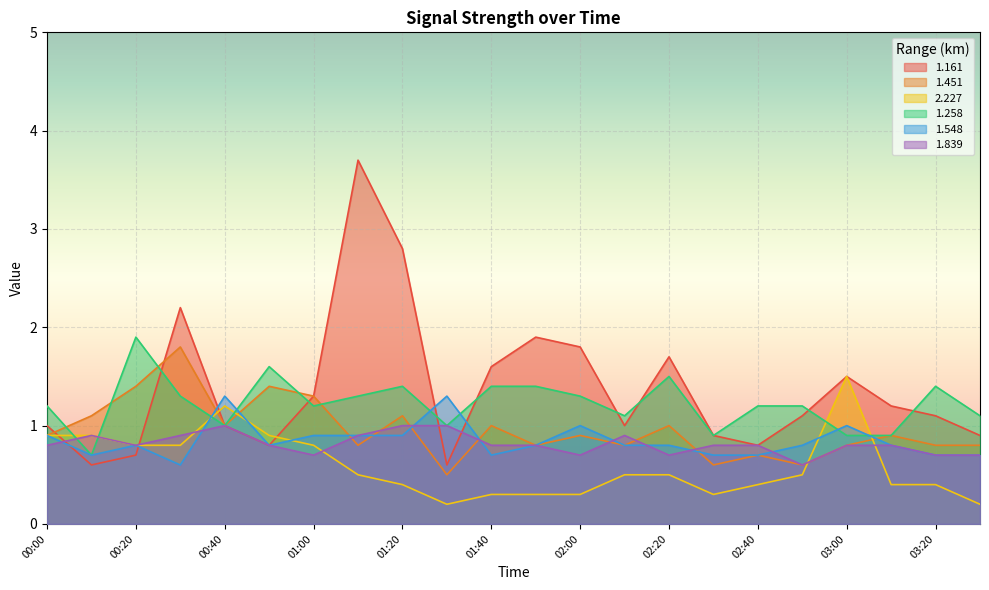

What position from the left is 03:30?

22